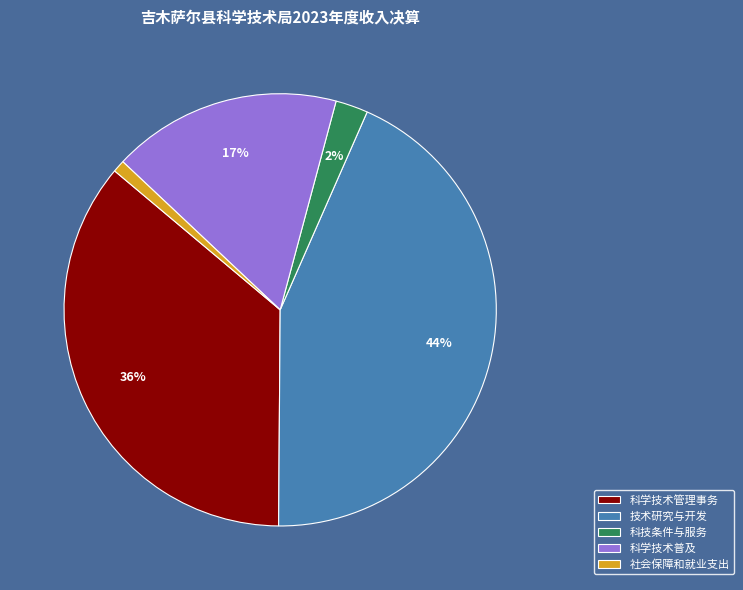

To the nearest percent, what percentage of the pie is 科技条件与服务?

2%